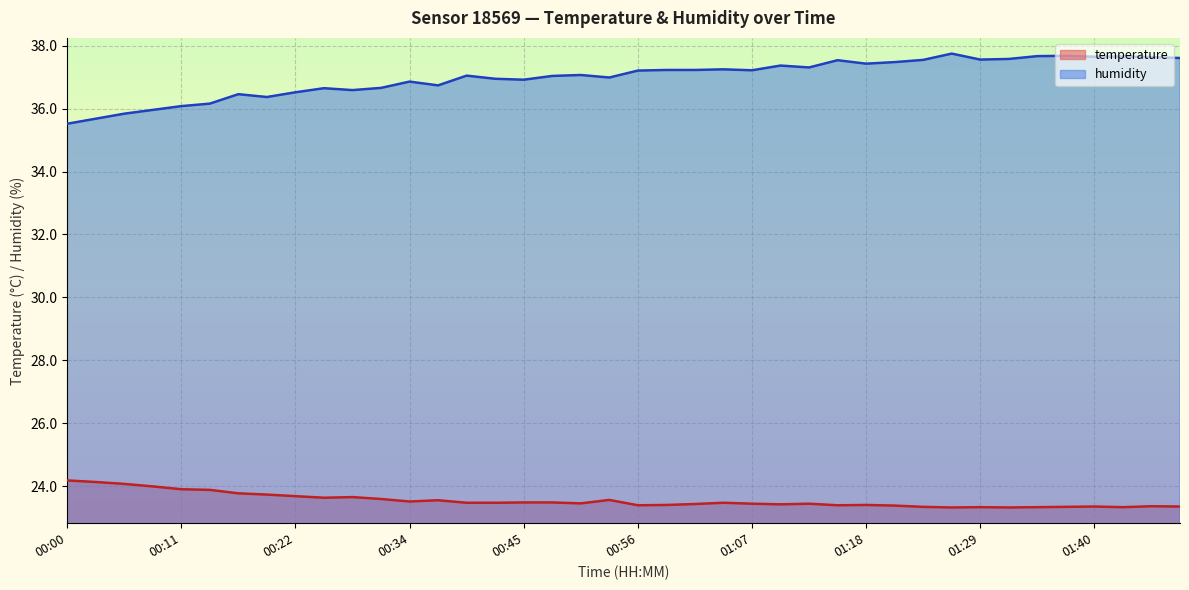

True or false: humidity and temperature cross at least once.

False